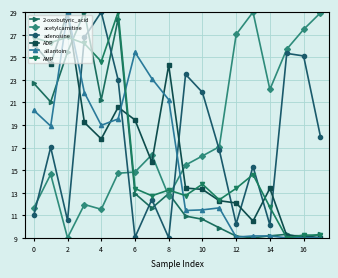

What is the smallest value displayed?

9.0